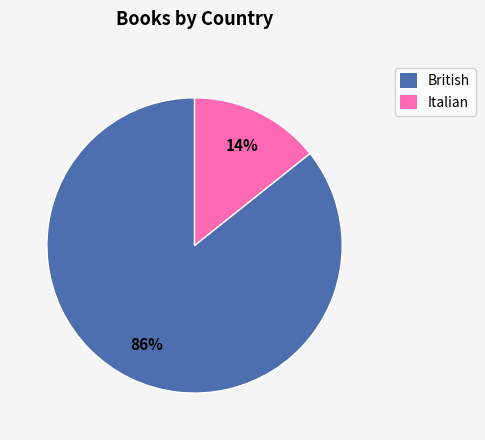

Combined, do Italian and British account for over 50%?

Yes